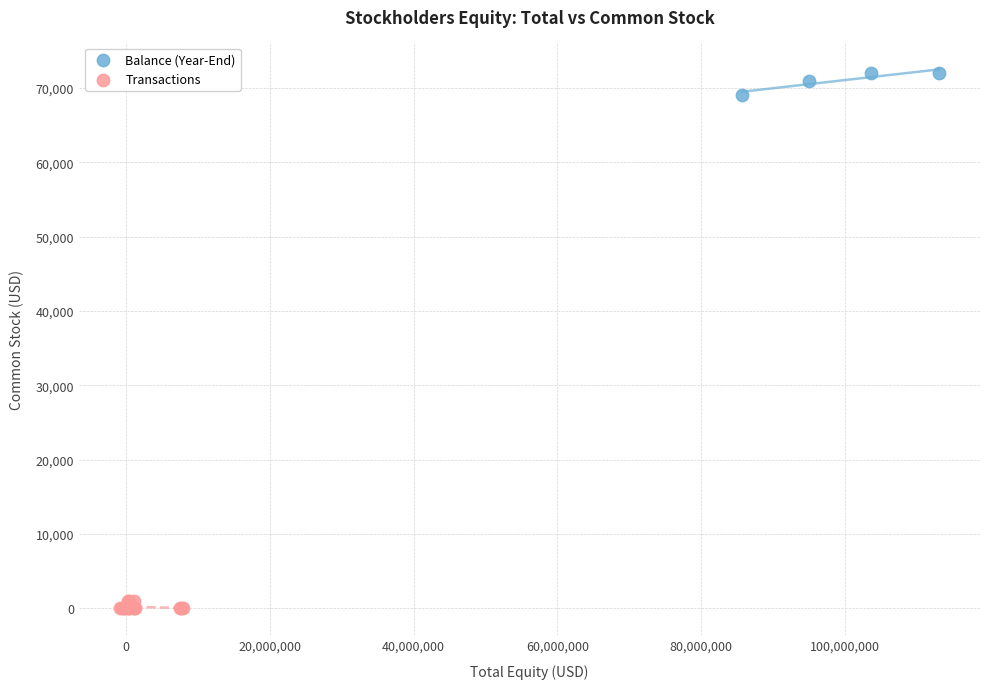

Which series reaches the minimum Y coordinate?

Transactions